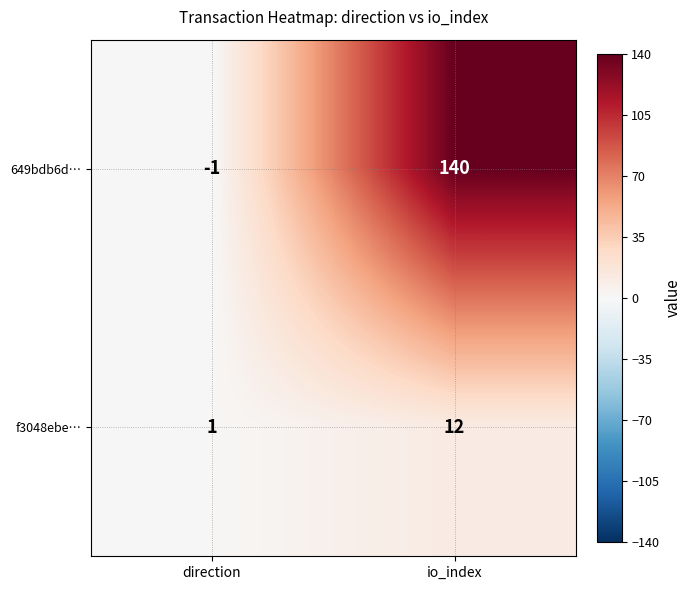

What is the difference between the highest and lowest values at io_index?

128